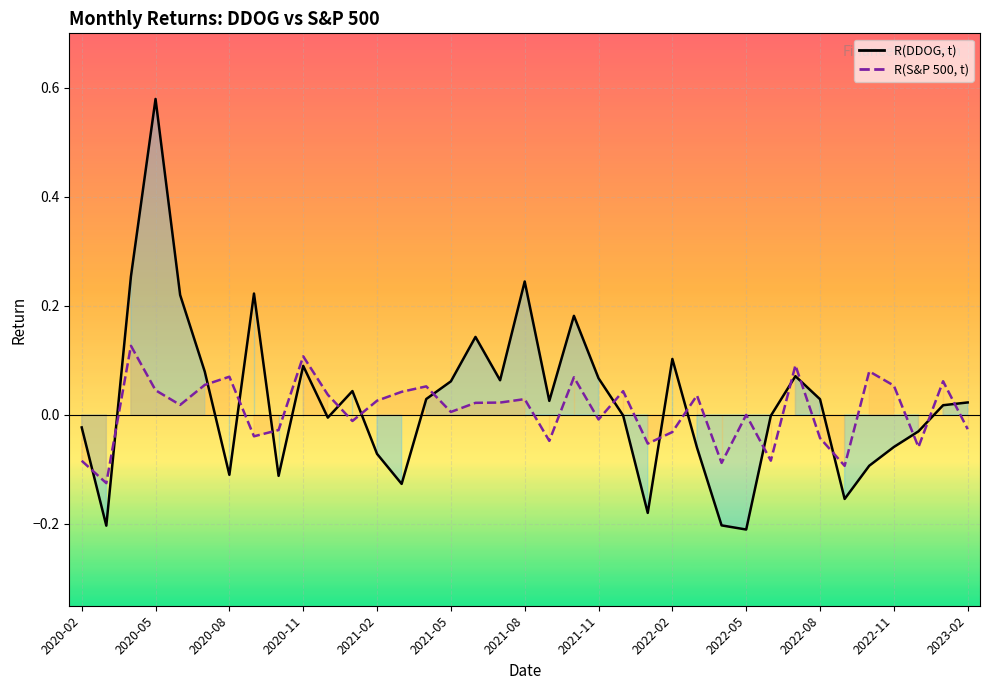

What position from the left is 2022-12?

35